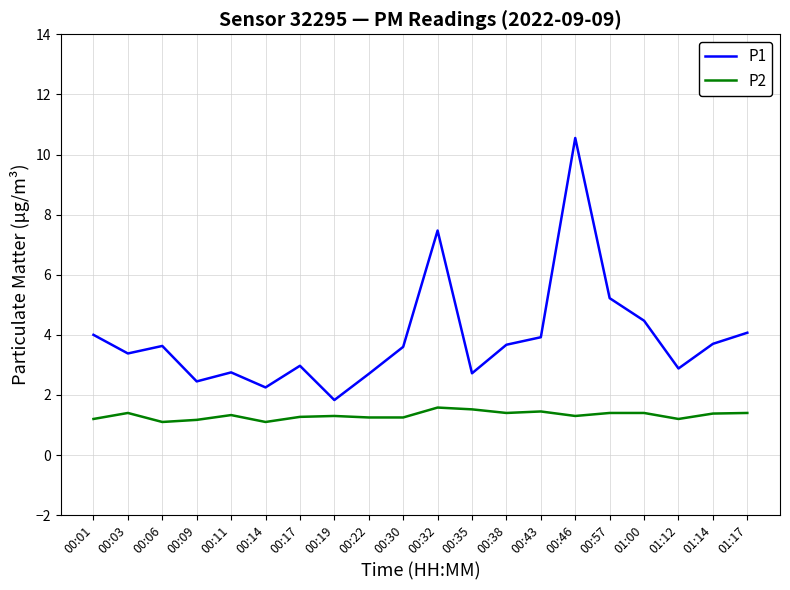

In P1, how many points are higher than both neighbors (excluding endpoints)?

5